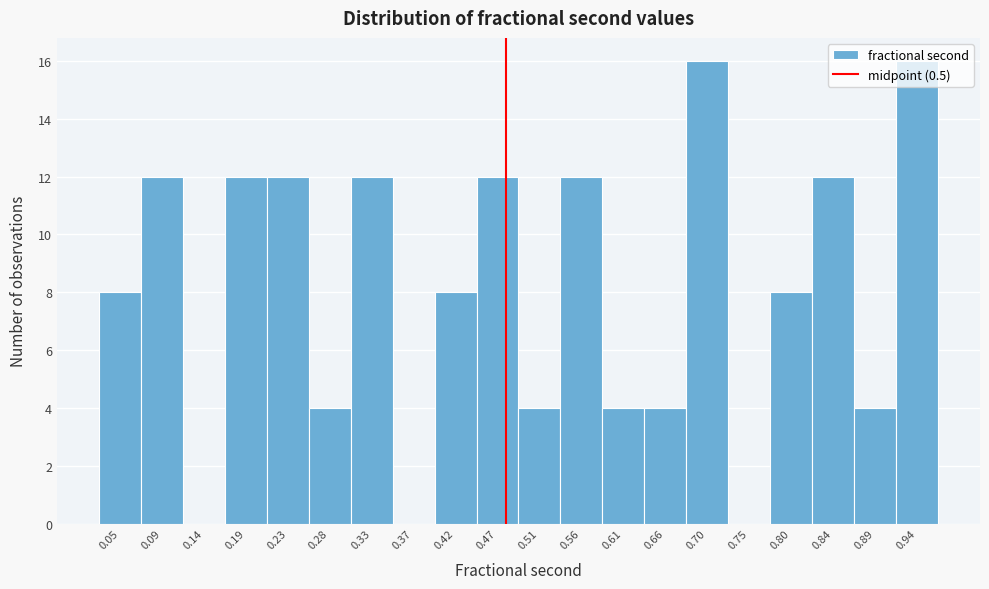

The value at 0.19 is 12. True or false?

True